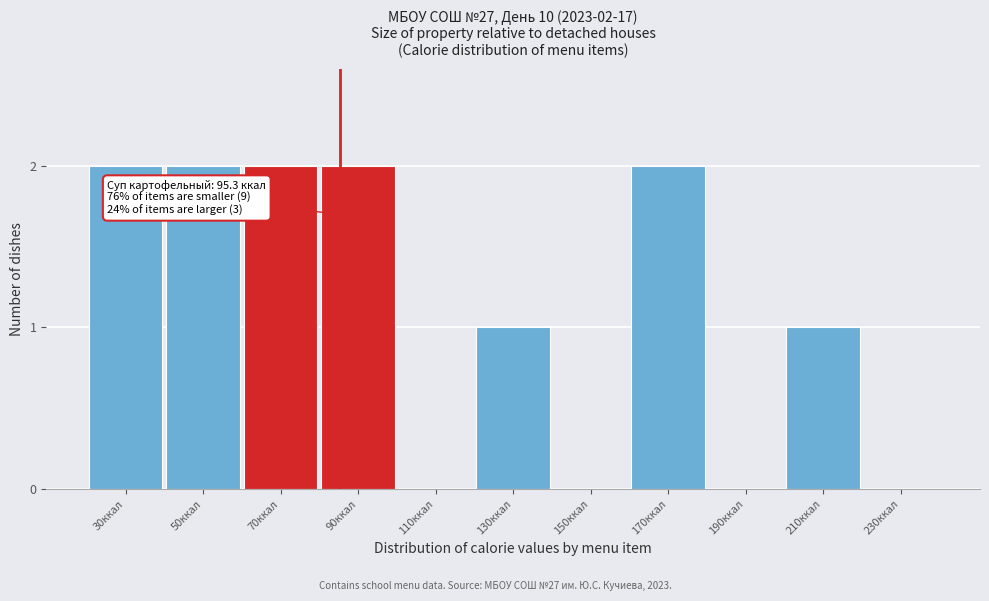

Reading left to right, what are all the values shown in this chart?

30ккал=2	50ккал=2	70ккал=2	90ккал=2	110ккал=0	130ккал=1	150ккал=0	170ккал=2	190ккал=0	210ккал=1	230ккал=0